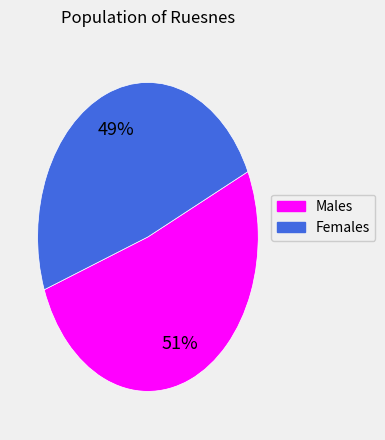

To the nearest percent, what is the average slice percentage?

50%